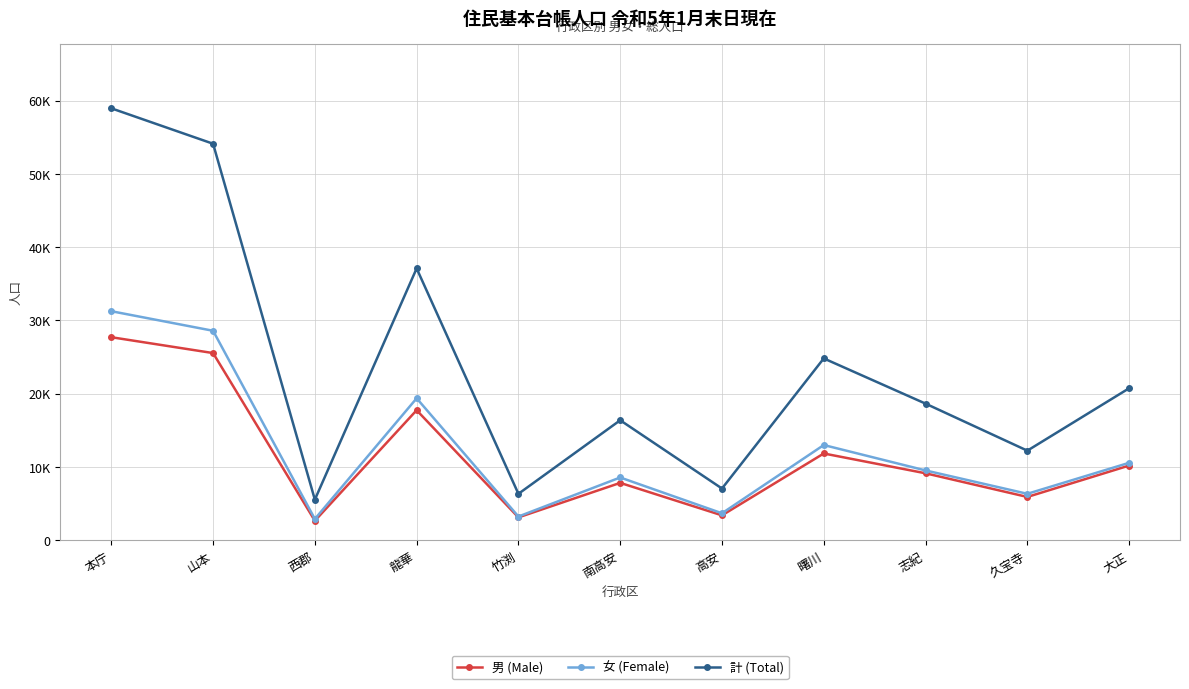

What is the sum of the 男 (Male) values at 山本 and 竹渕?

28628